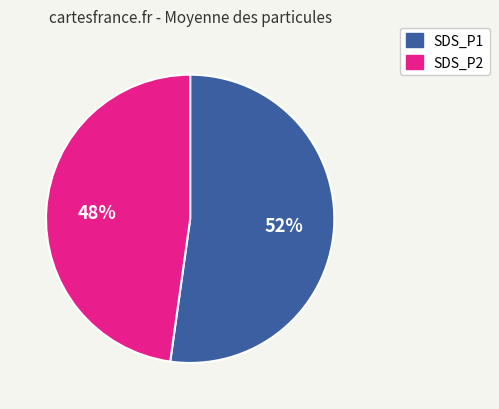

To the nearest percent, what is the average slice percentage?

50%